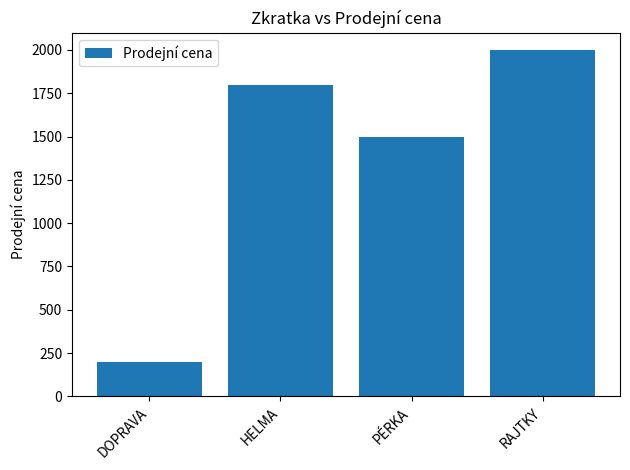

Reading left to right, extract all data points from this chart.

200	1800	1500	2000